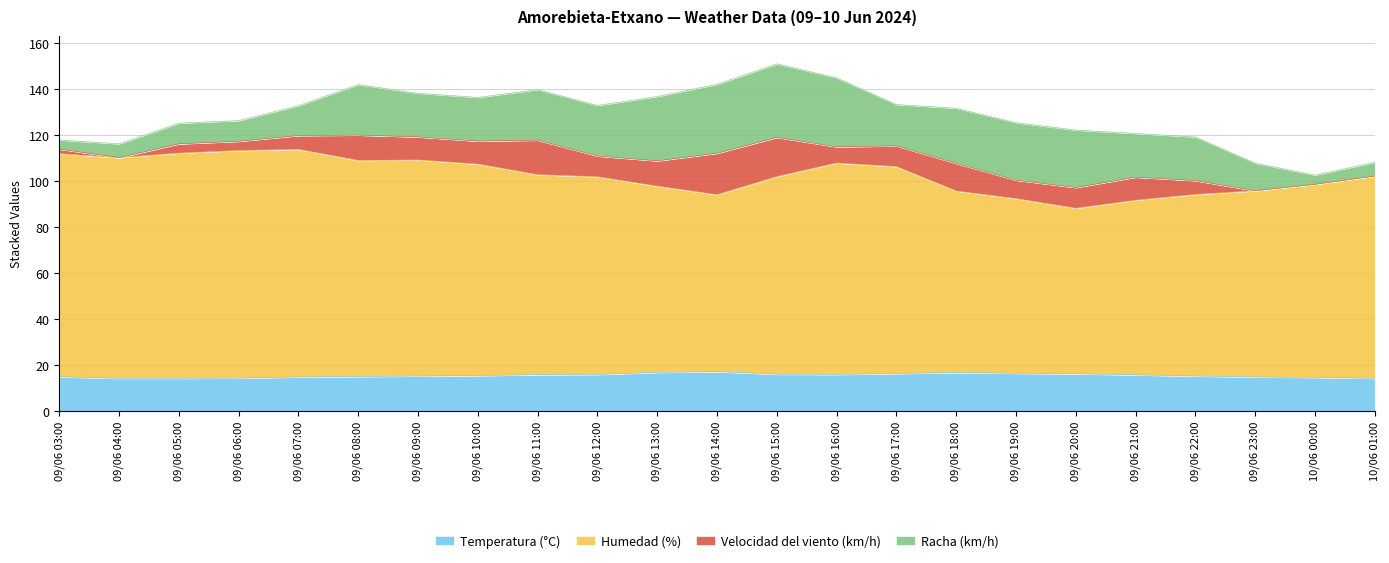

In Humedad (%), how many points are higher than both neighbors (excluding endpoints)?

3